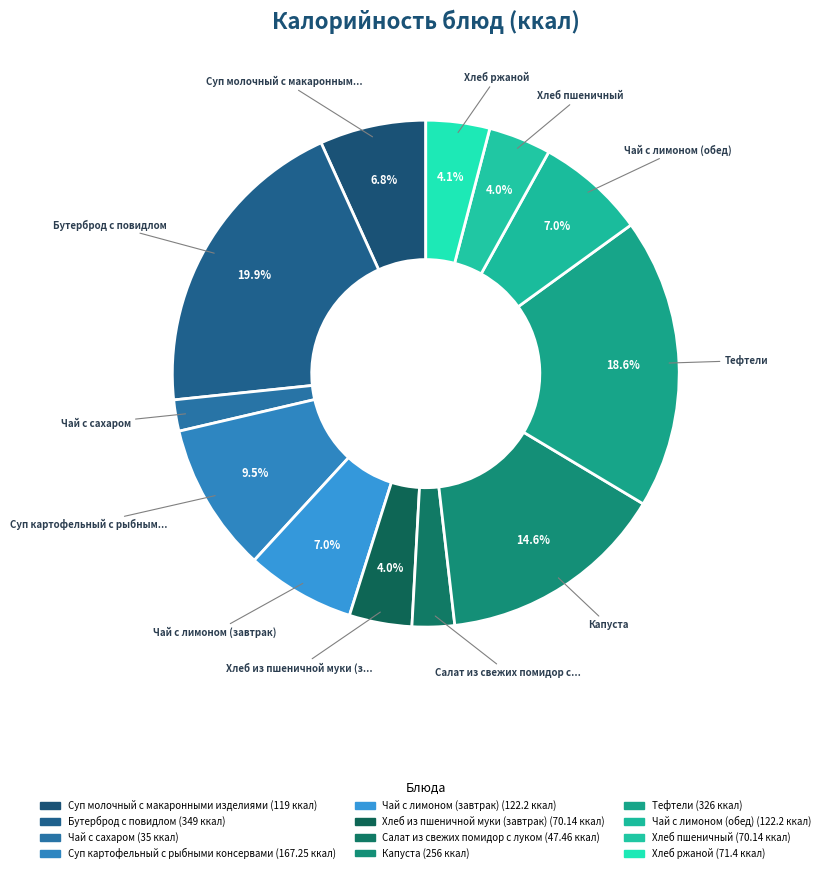

What is the change in value from Салат из свежих помидор с луком to Чай с лимоном (обед)?

+74.7